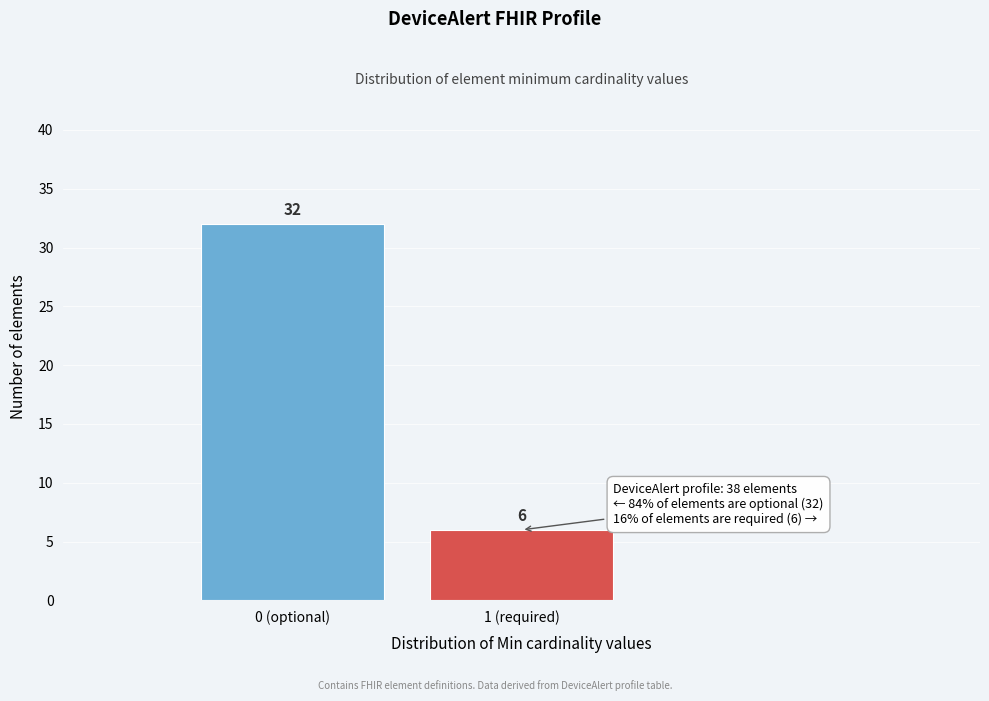

Reading left to right, list all the values displayed in this chart.

0 (optional)=32	1 (required)=6